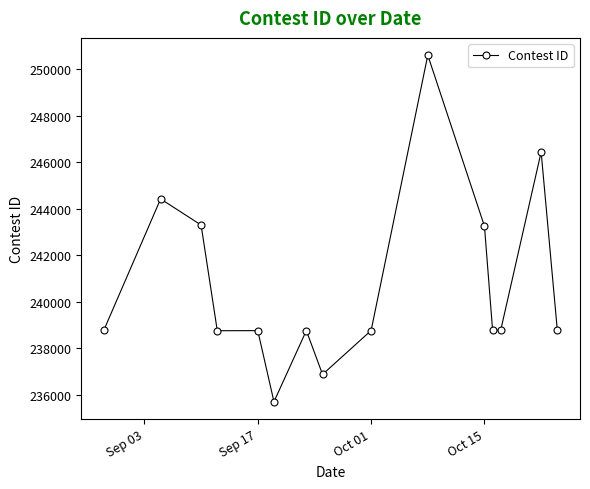

What is the average value?

240722